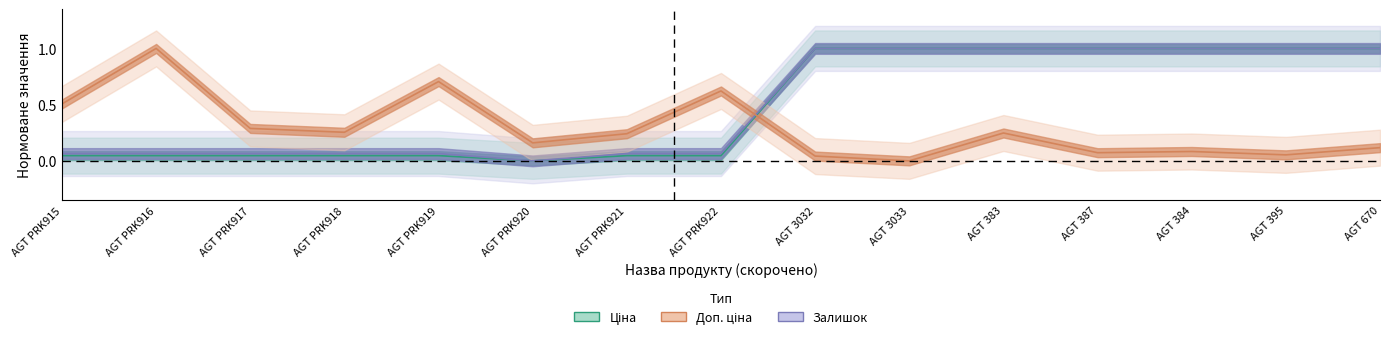

Where is Ціна nearest to the value 0?

AGT PRK920